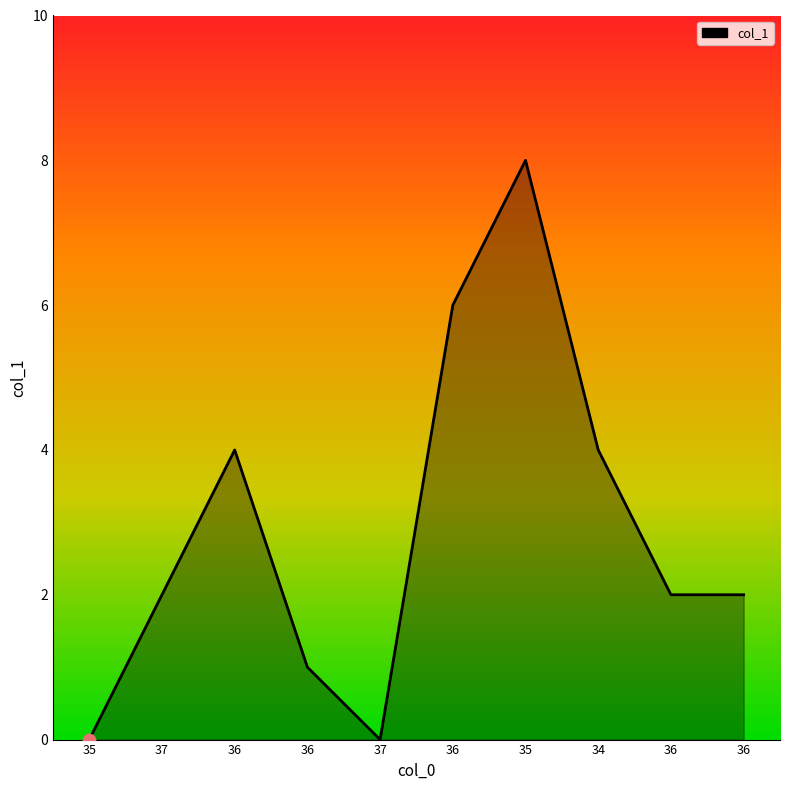

Which has a higher value, 36 or 35?

35